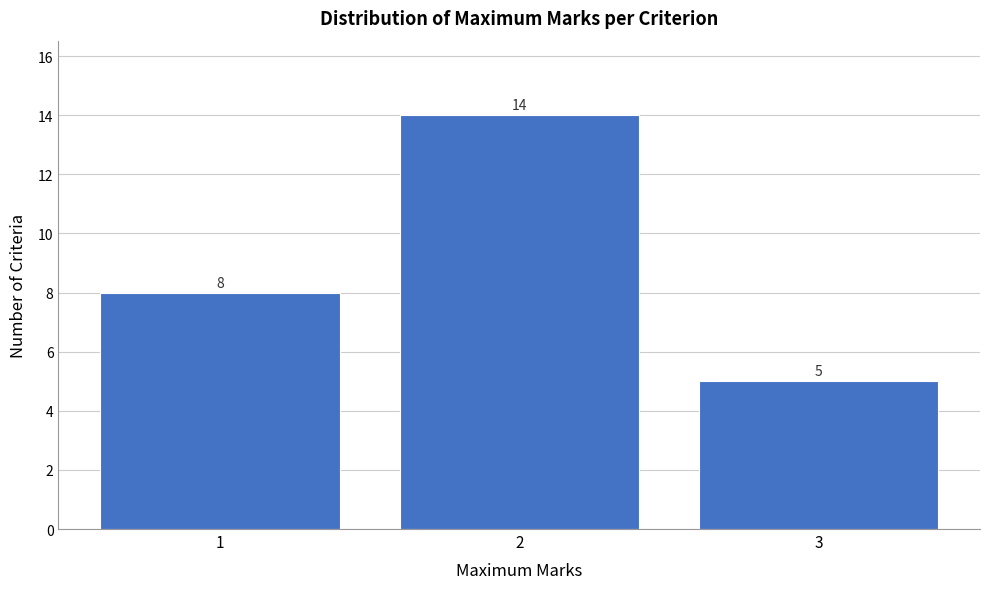

Reading left to right, transcribe all the data shown in this chart.

1=8	2=14	3=5